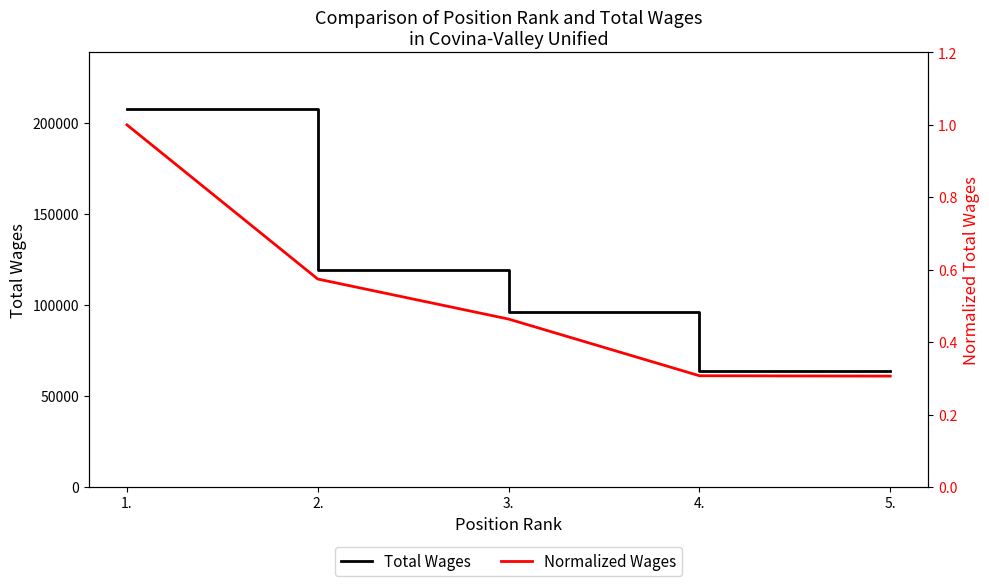

Reading right to left, transcribe all the data shown in this chart.

Total Wages: 63509.0	63723.0	96192.0	119112.0	207429.0
Normalized Wages: 0.3	0.3	0.5	0.6	1.0